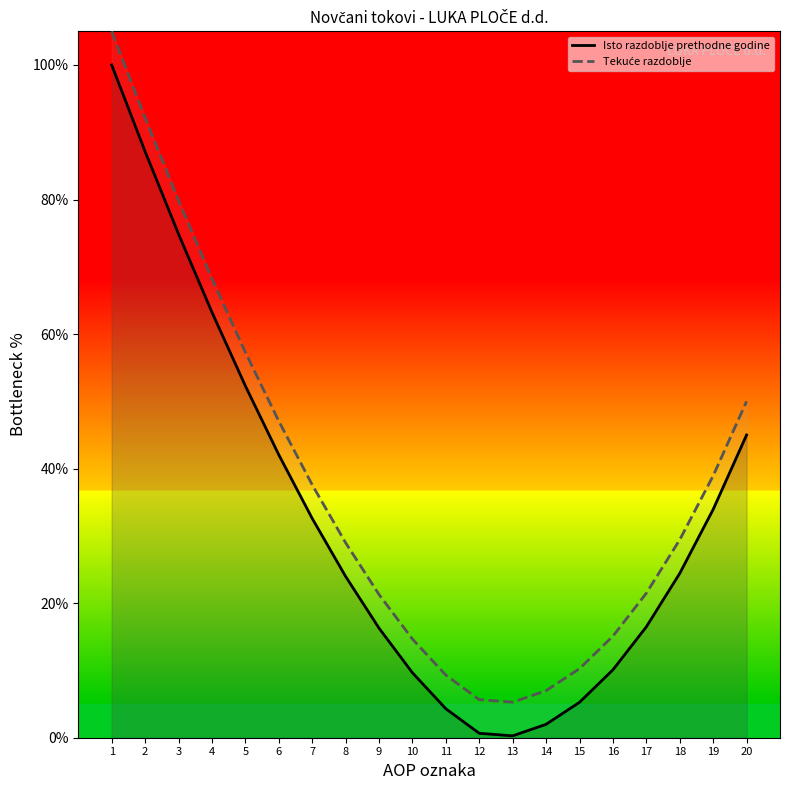

What value does the Isto razdoblje prethodne godine series have at 9?

16.3